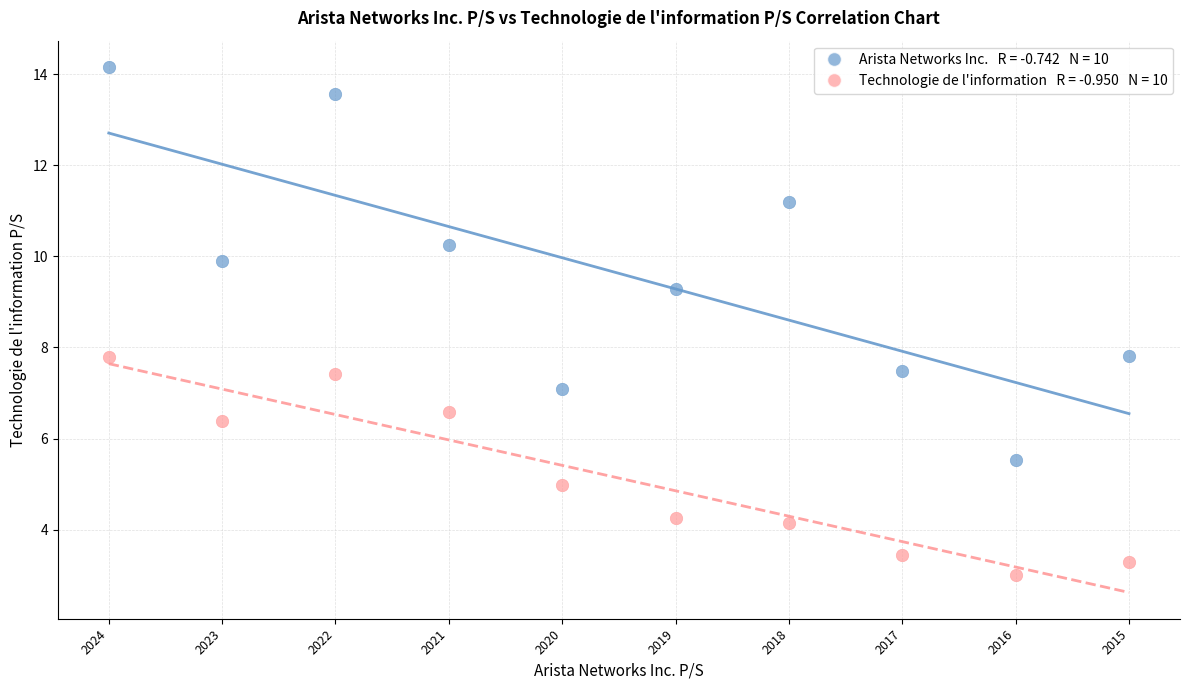

Count the number of points in this scatter plot.

20